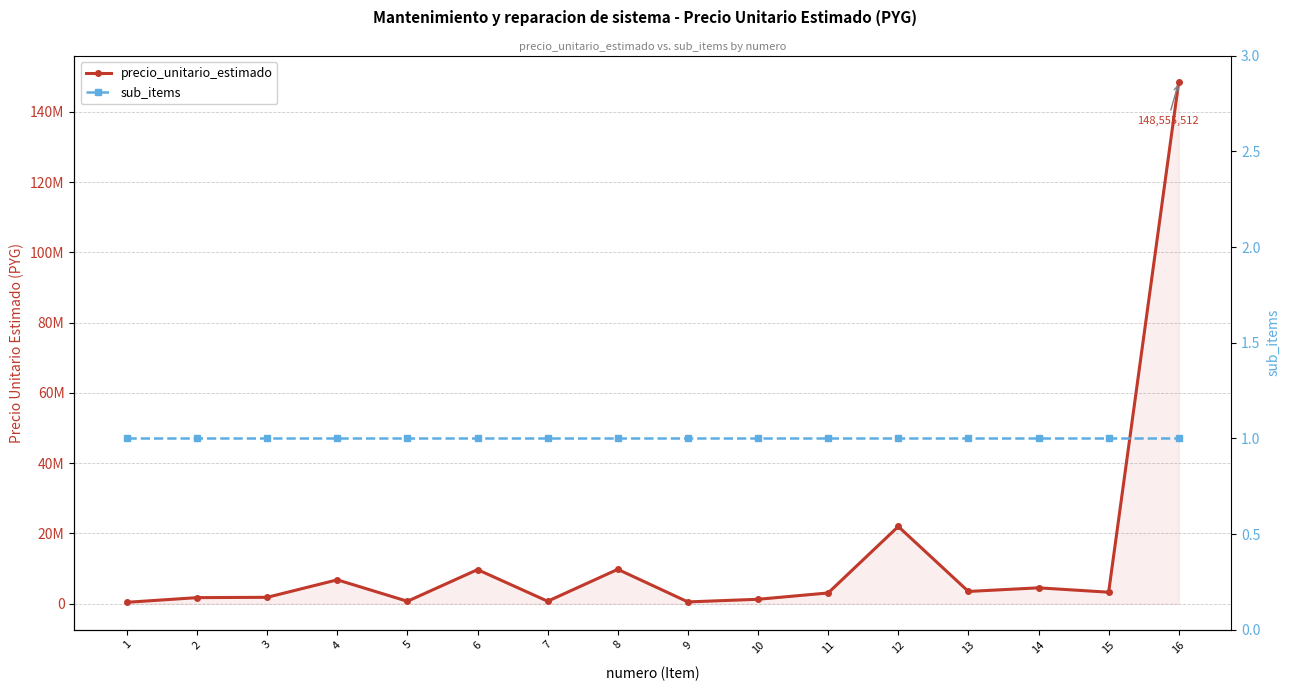

The value of precio_unitario_estimado at 12 is 15252518. True or false?

False